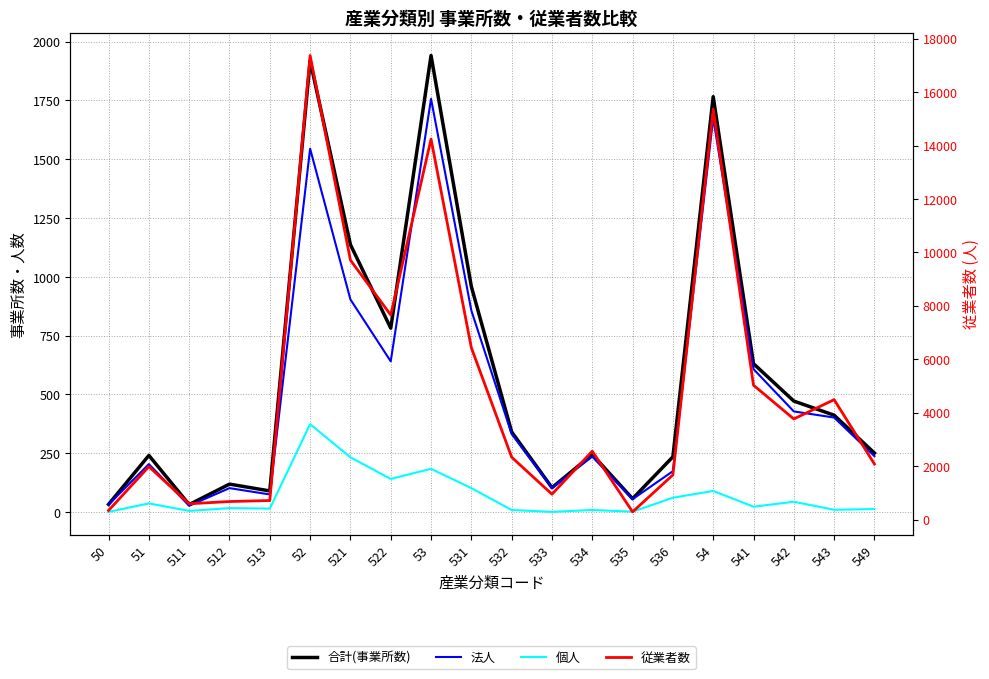

What is the difference between the highest and lowest values at 522?

7516